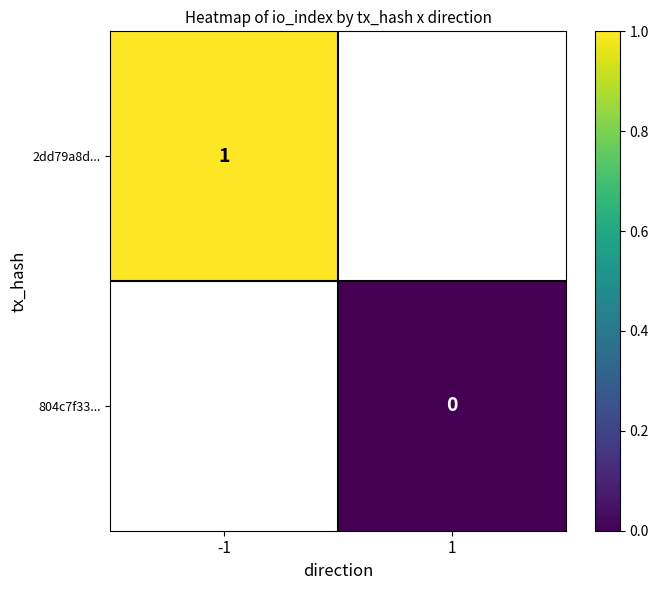

Is it true that 2dd79a8d... equals 0 at -1?

False